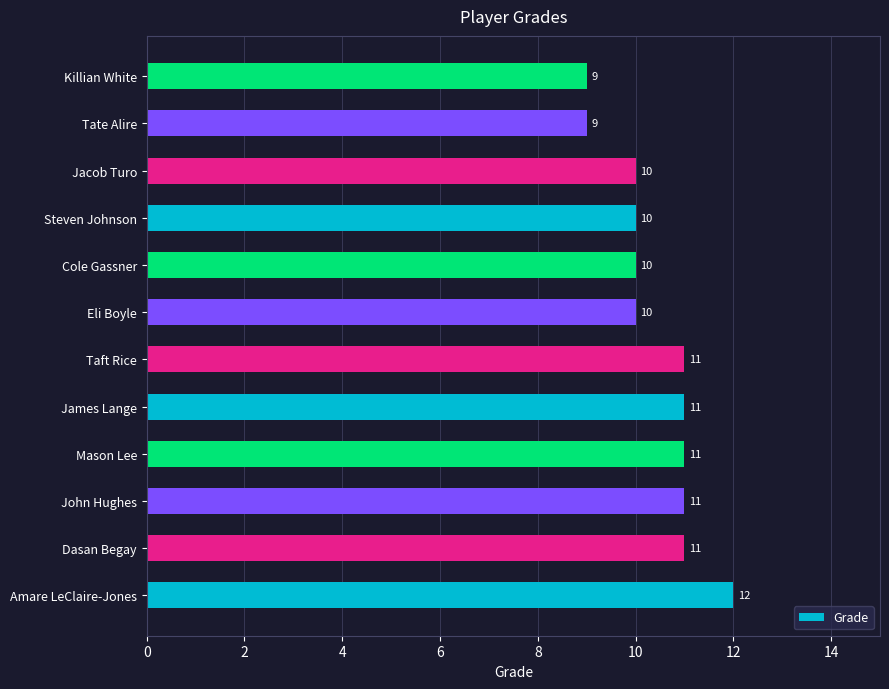

What is the difference between the maximum and minimum values?

3